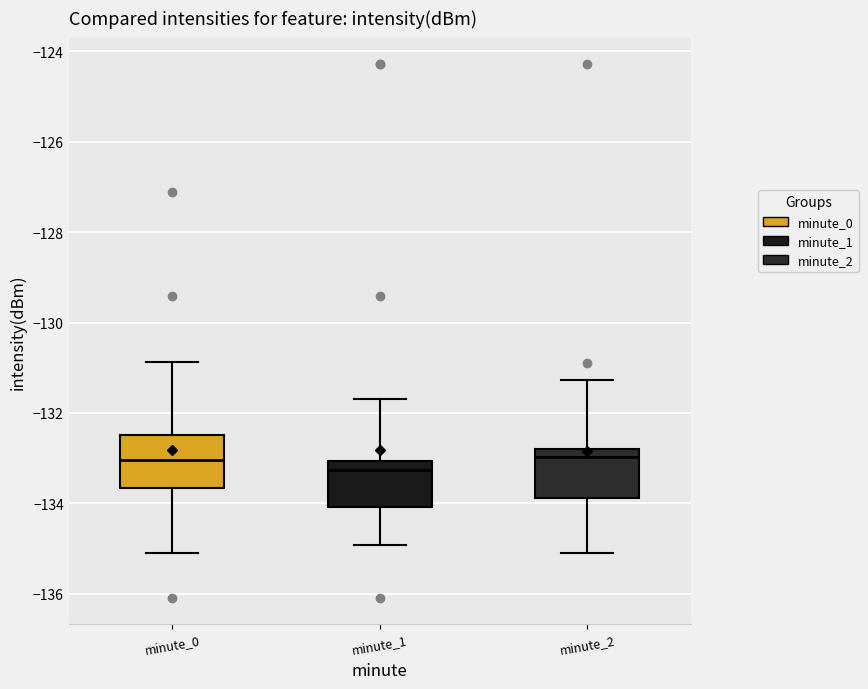

Reading left to right, read every box against the y-axis: the position of its median line, the range the box covers, and the ends of its whiskers. The values are not printed on the chart, so give them approximately, as read against the axis.

minute_0: median -133.0, box -133.6 to -132.4, whiskers -135.0 to -130.8
minute_1: median -133.2, box -134.0 to -133.0, whiskers -135.0 to -131.6
minute_2: median -133.0, box -133.8 to -132.8, whiskers -135.0 to -131.2